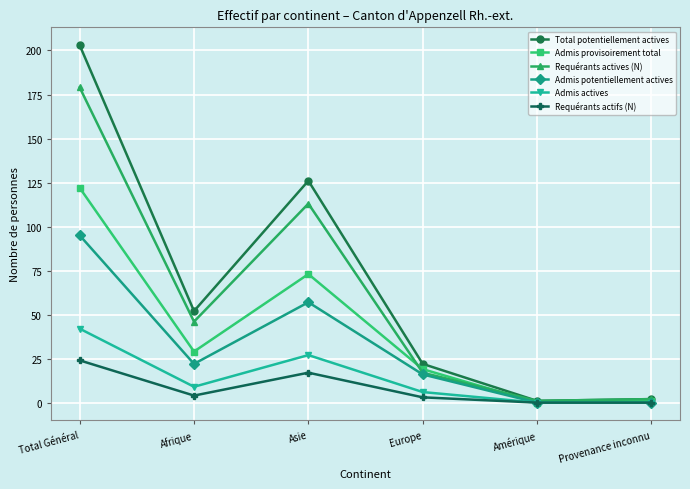

At which category is the sum across all series the highest?

Total Général